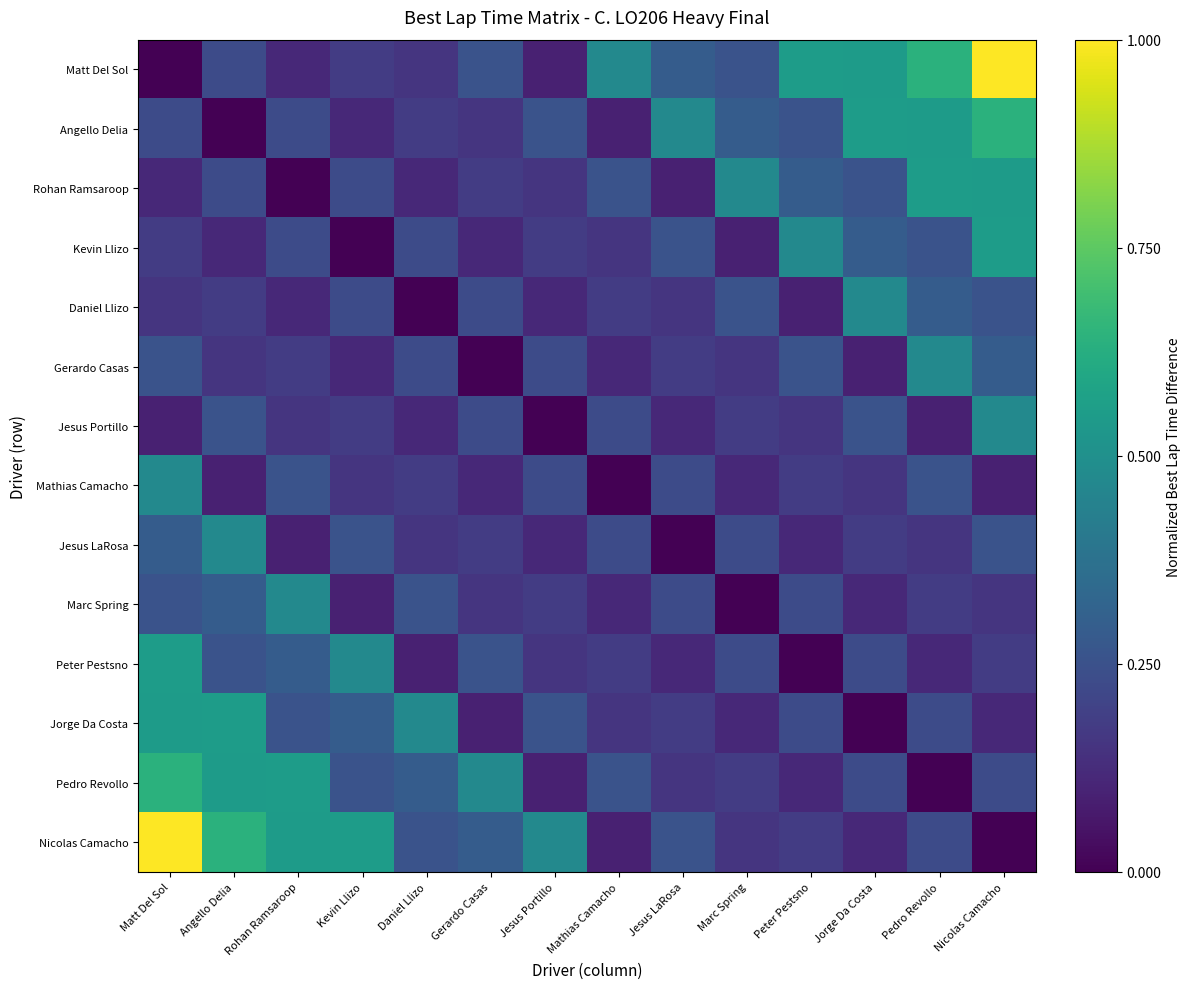

Which has a higher value, Marc Spring or Jesus Portillo?

Marc Spring